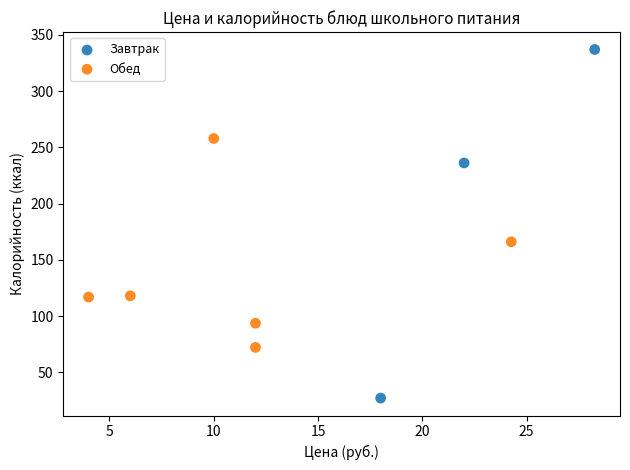

Which series has the largest Y range (max minus min)?

Завтрак